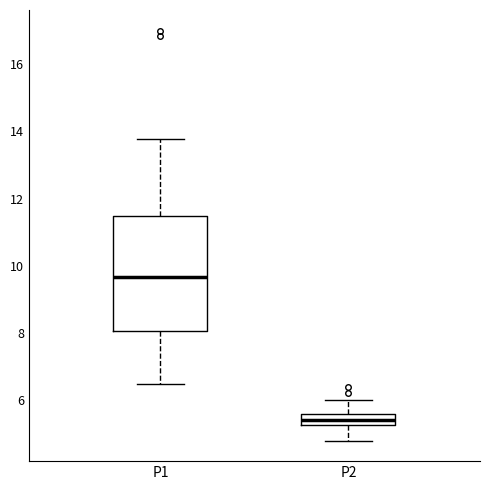

Reading left to right, read every box against the y-axis: the position of its median line, the range the box covers, and the ends of its whiskers. The values are not printed on the chart, so give them approximately, as read against the axis.

P1: median 9.6, box 8.0 to 11.4, whiskers 6.4 to 13.8
P2: median 5.4, box 5.2 to 5.6, whiskers 4.8 to 6.0